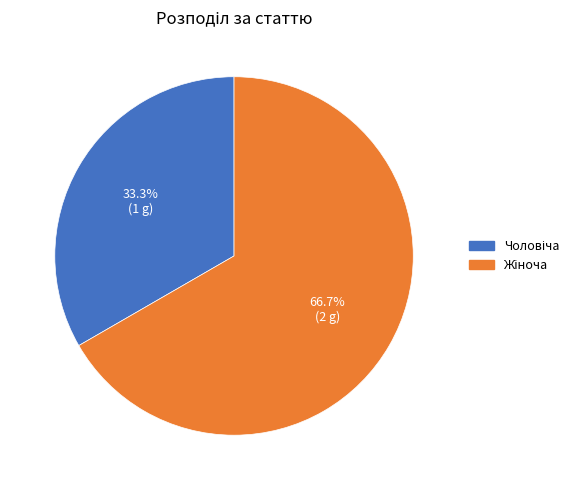

Does any single category account for the majority?

Yes